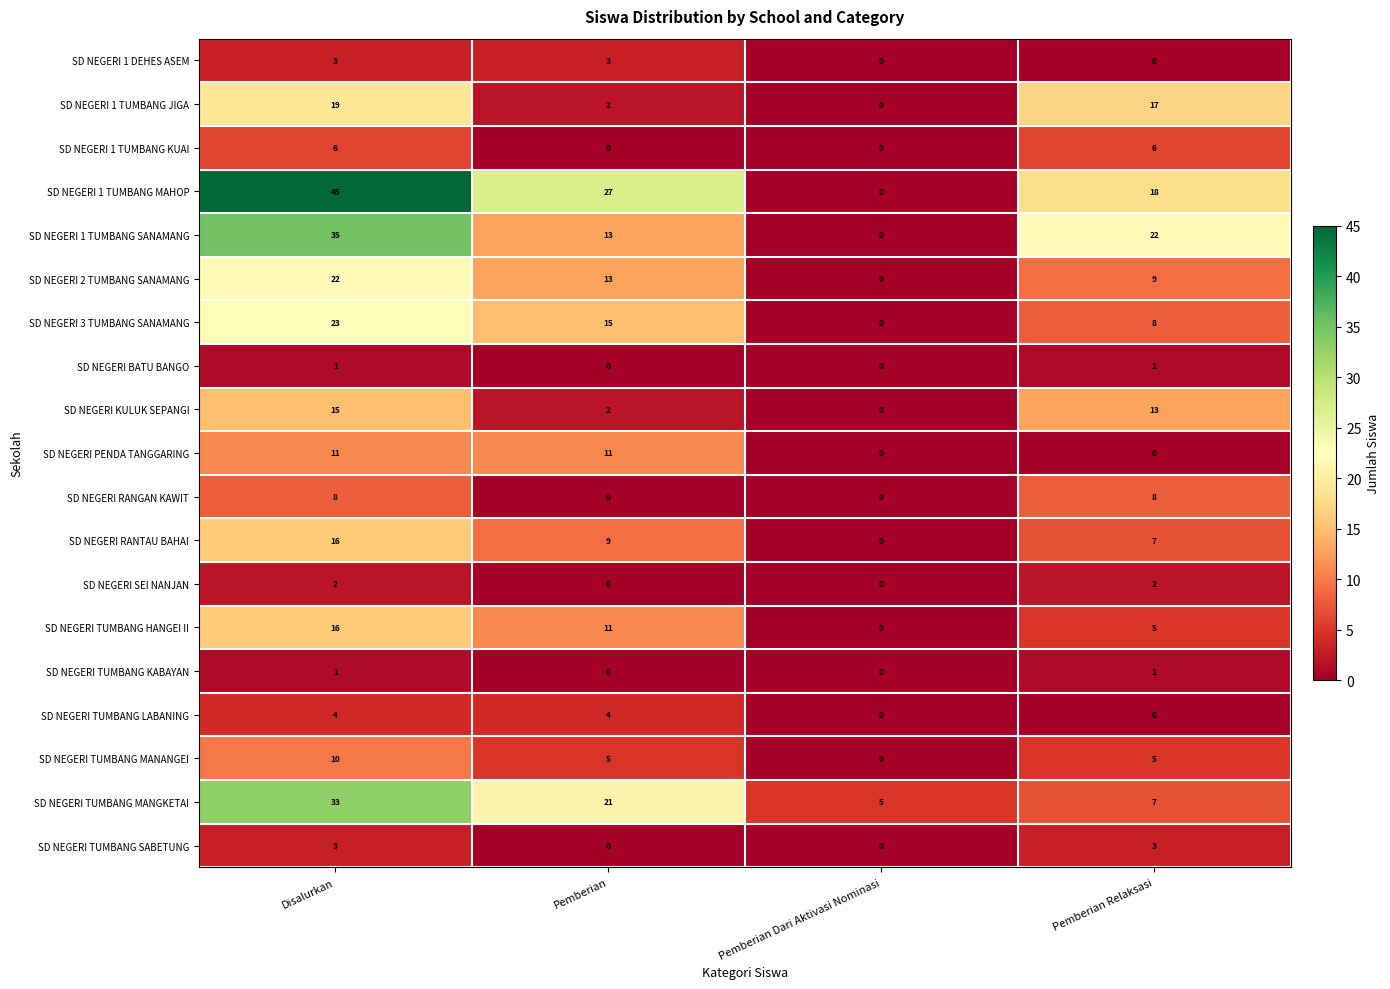

What is the sum of all SD NEGERI SEI NANJAN values?

4